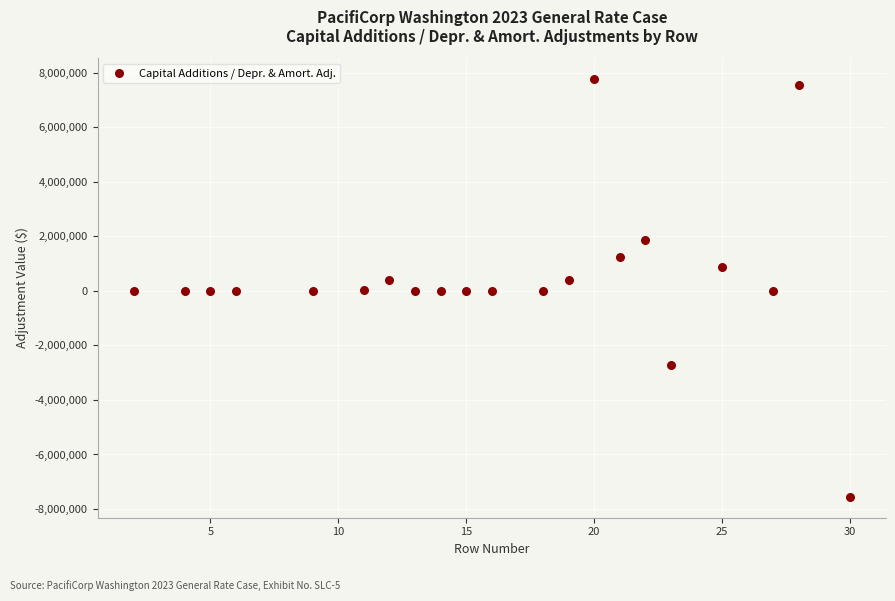

What is the range of Y values (max minus min)?

15322998.8